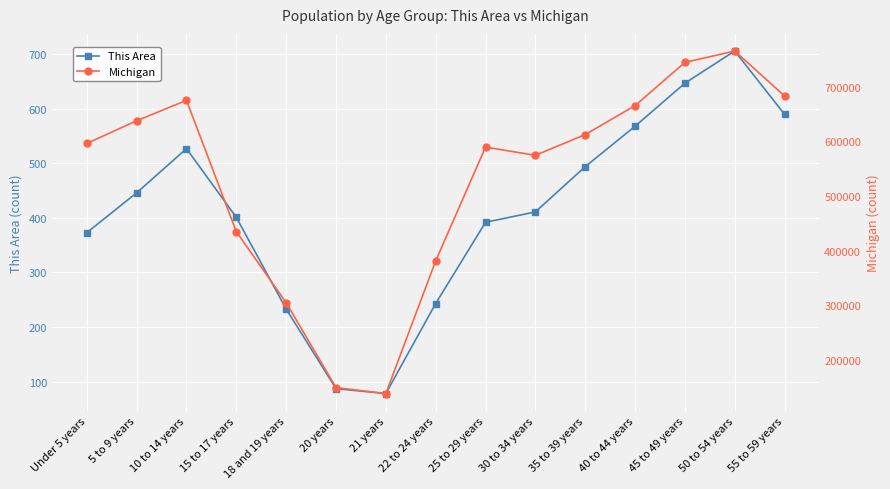

Which series changed the most between 10 to 14 years and 30 to 34 years?

Michigan